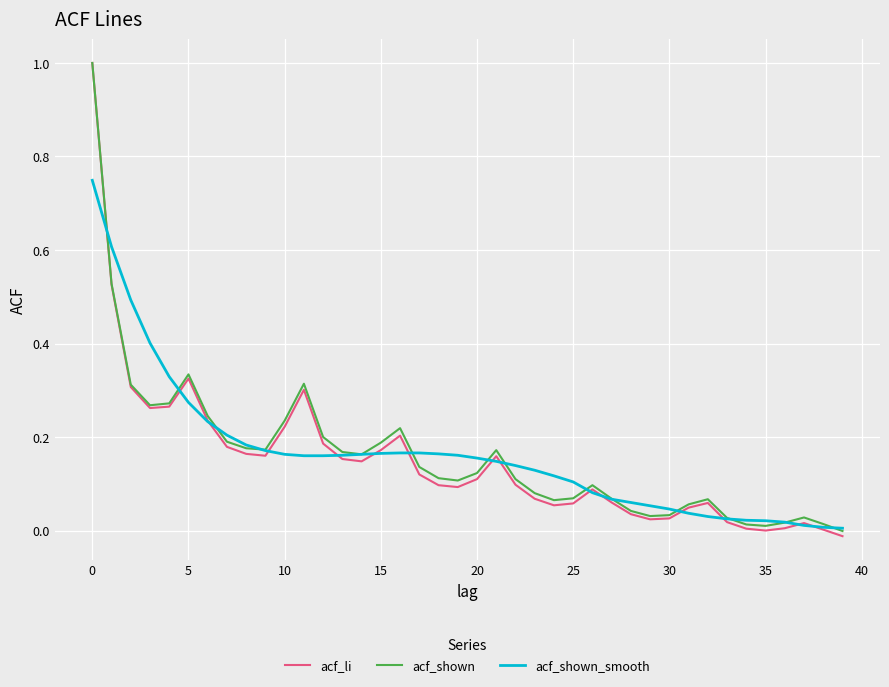

Which series has the widest spread of values?

acf_li